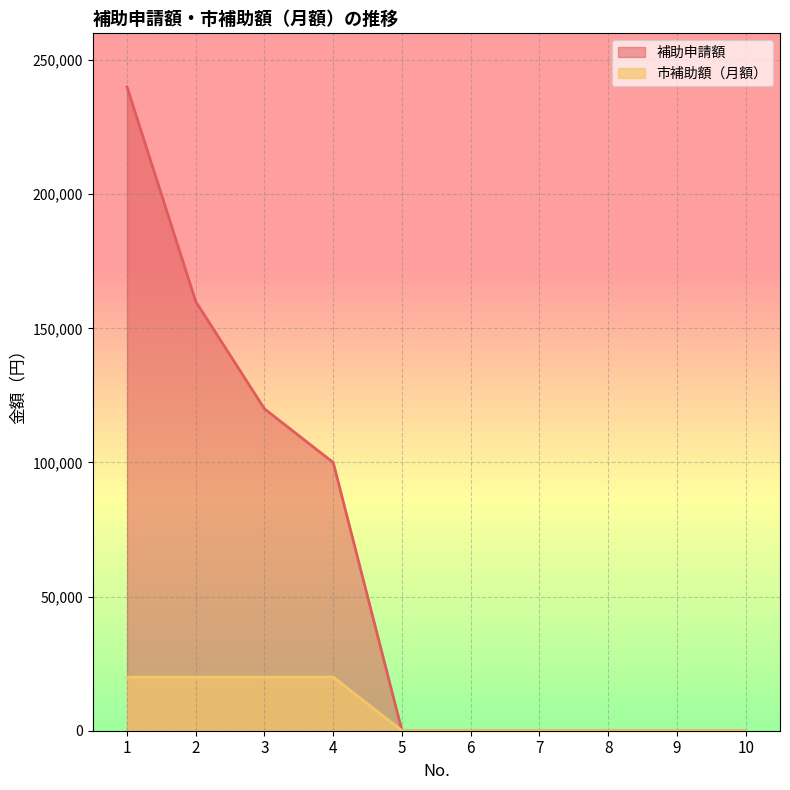

List the series in order of their overall mean, lowest first.

市補助額（月額）, 補助申請額